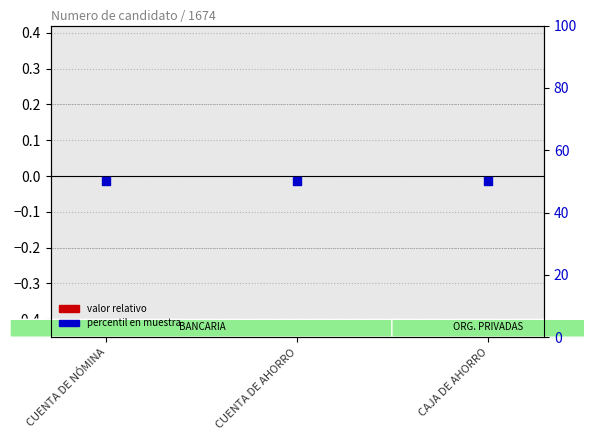

At which category is the sum across all series the highest?

CUENTA DE NÓMINA